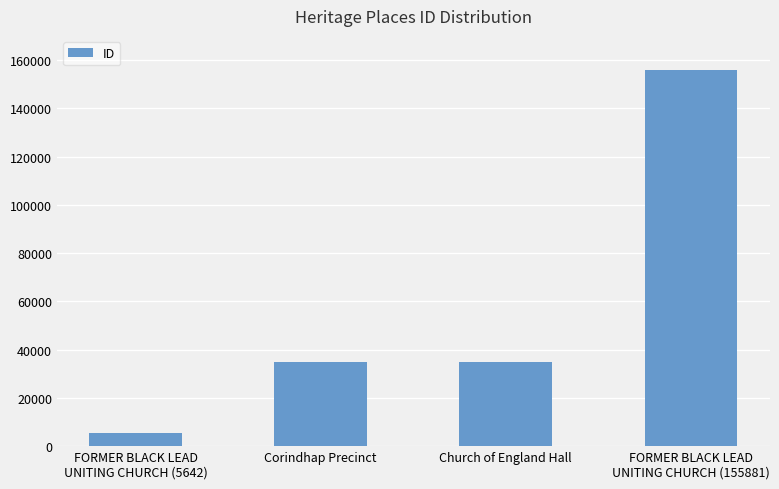

What is the difference between the maximum and minimum values?

150239